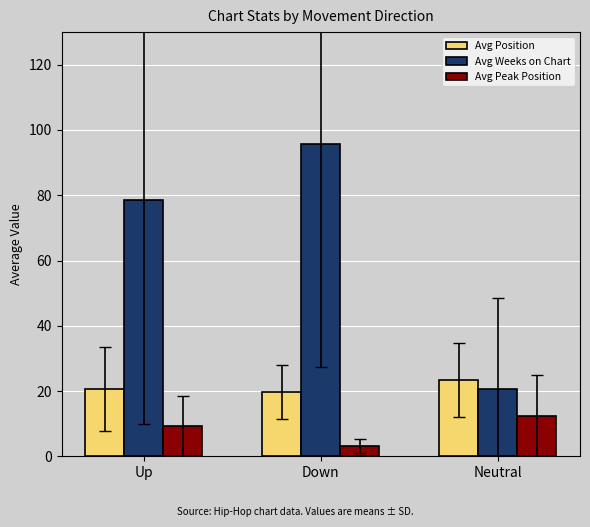

The value of Avg Peak Position at Neutral is 5.6. True or false?

False